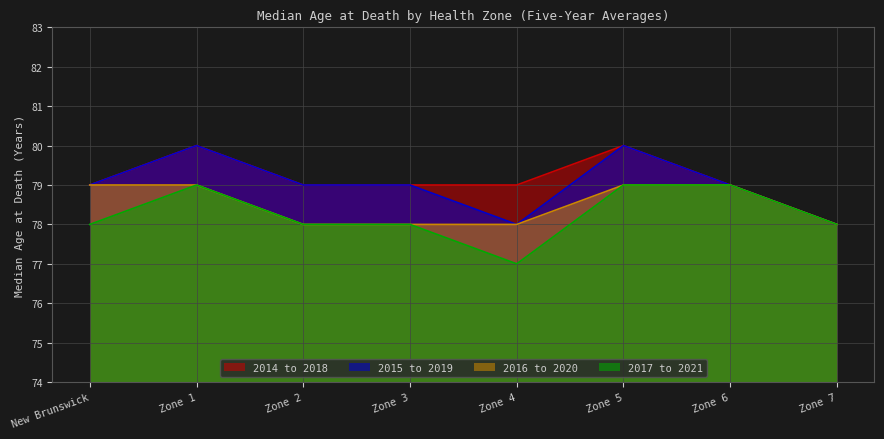

What is the maximum value for 2014 to 2018?

80